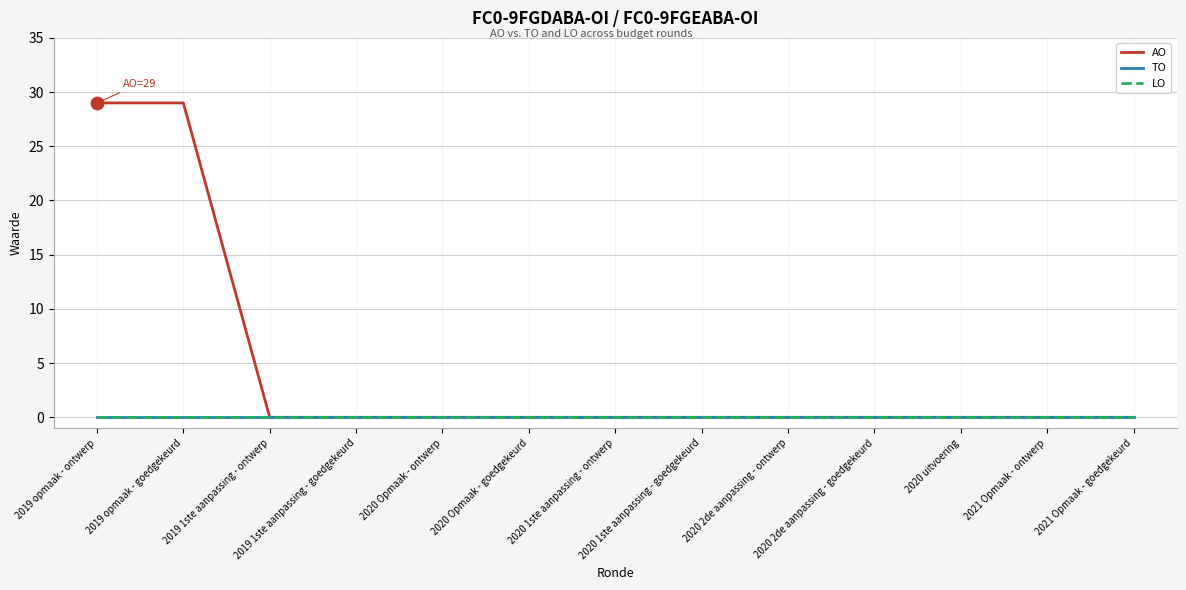

Which series has the largest total across all categories?

AO